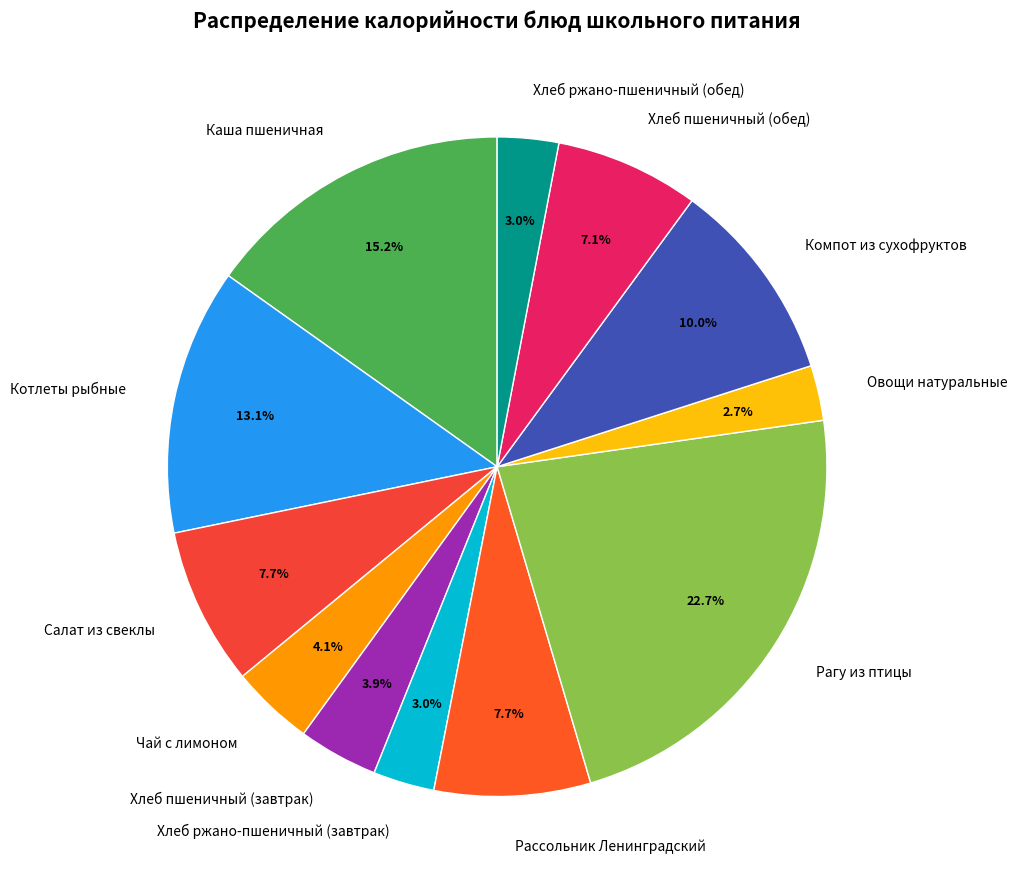

To the nearest percent, what is the difference between the Рассольник Ленинградский and Чай с лимоном slice percentages?

4%